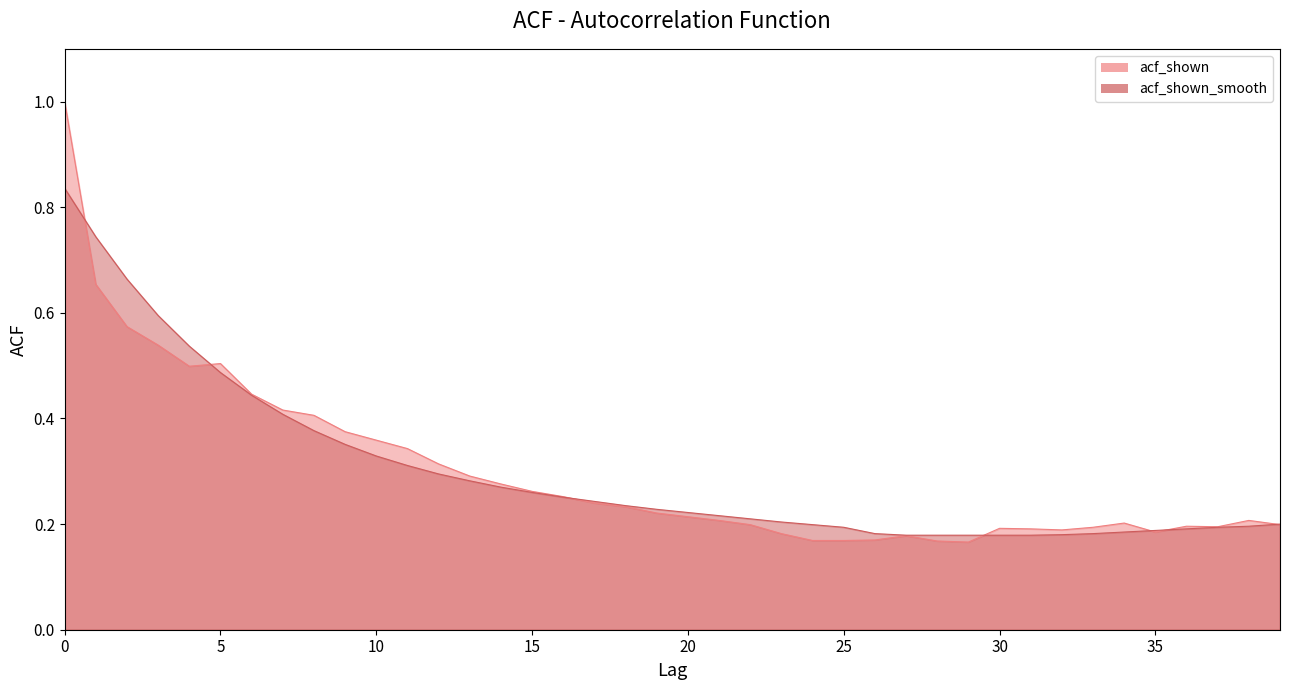

What is the value of the acf_shown_smooth point at the 1st from the left?

0.8